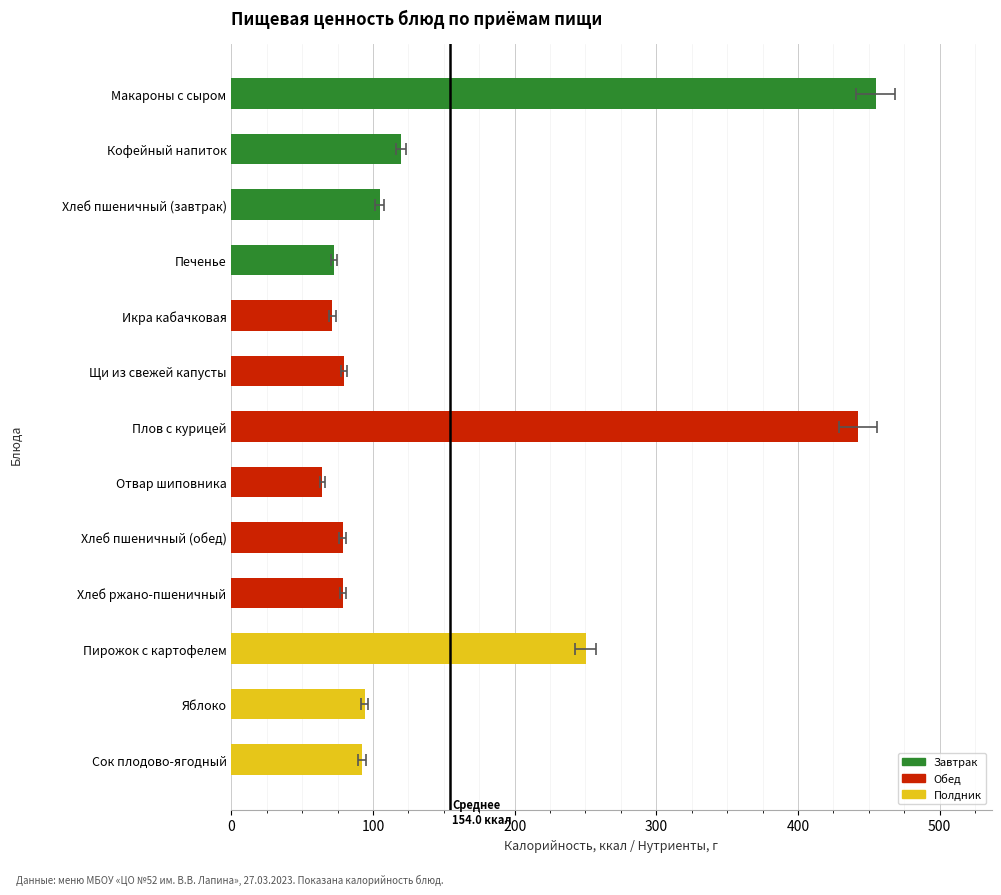

What is the label of the 13th bar from the right?

Макароны с сыром